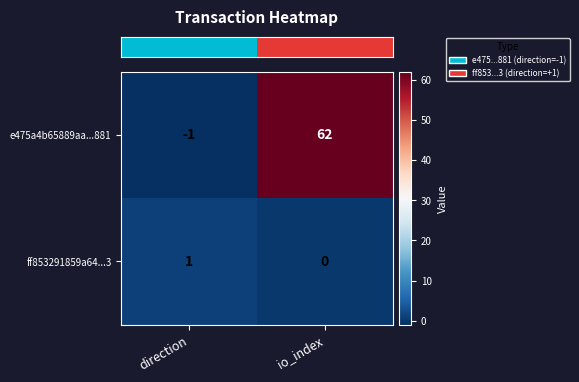

How many values in e475a4b65889aa...881 are below zero?

1